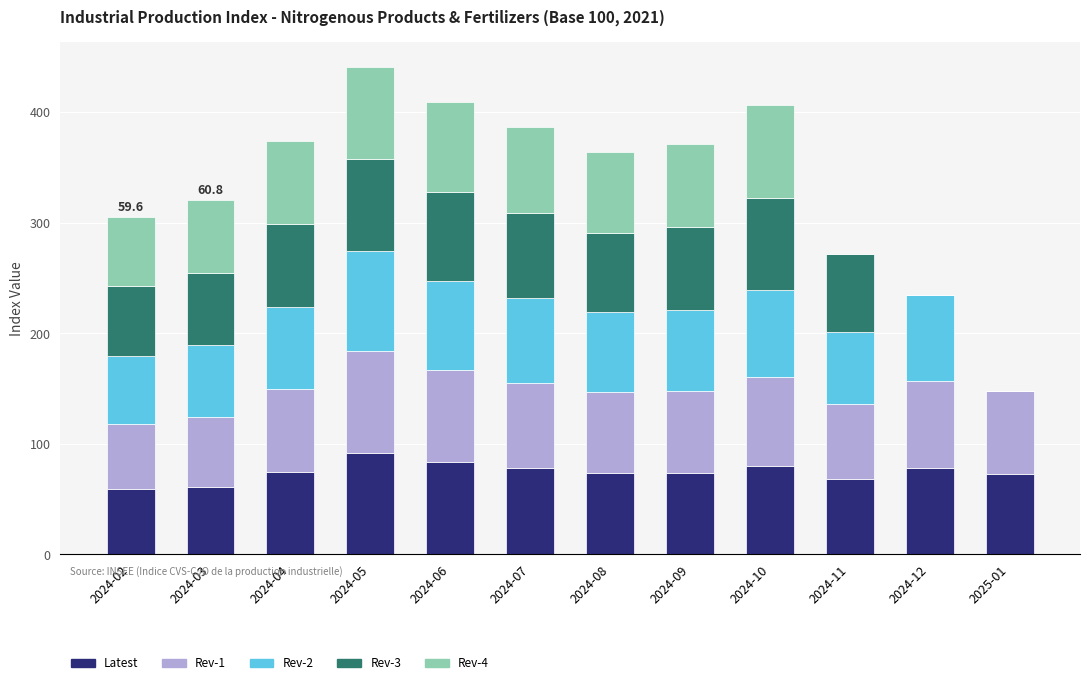

The value of Latest at 2024-11 is 104.3. True or false?

False